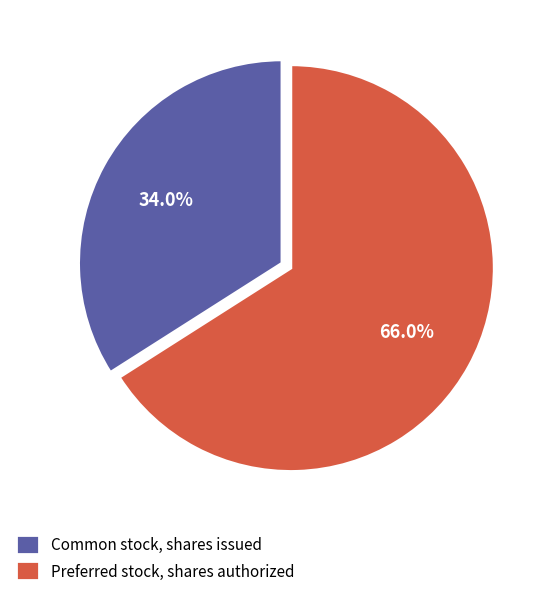

How many slices are in this pie chart?

2